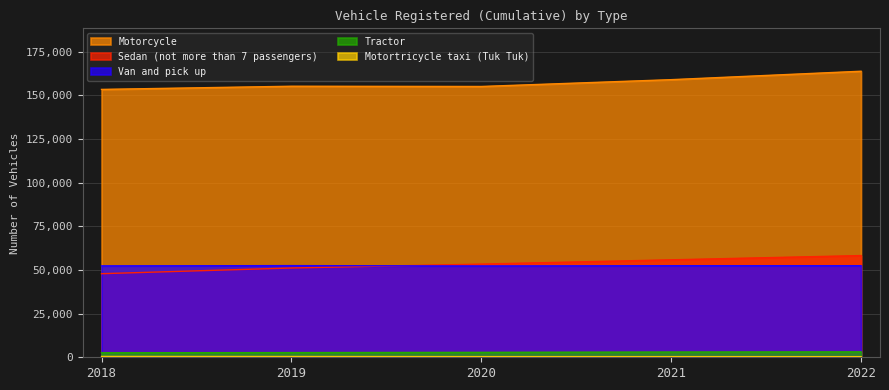

True or false: Van and pick up and Motorcycle cross at least once.

False